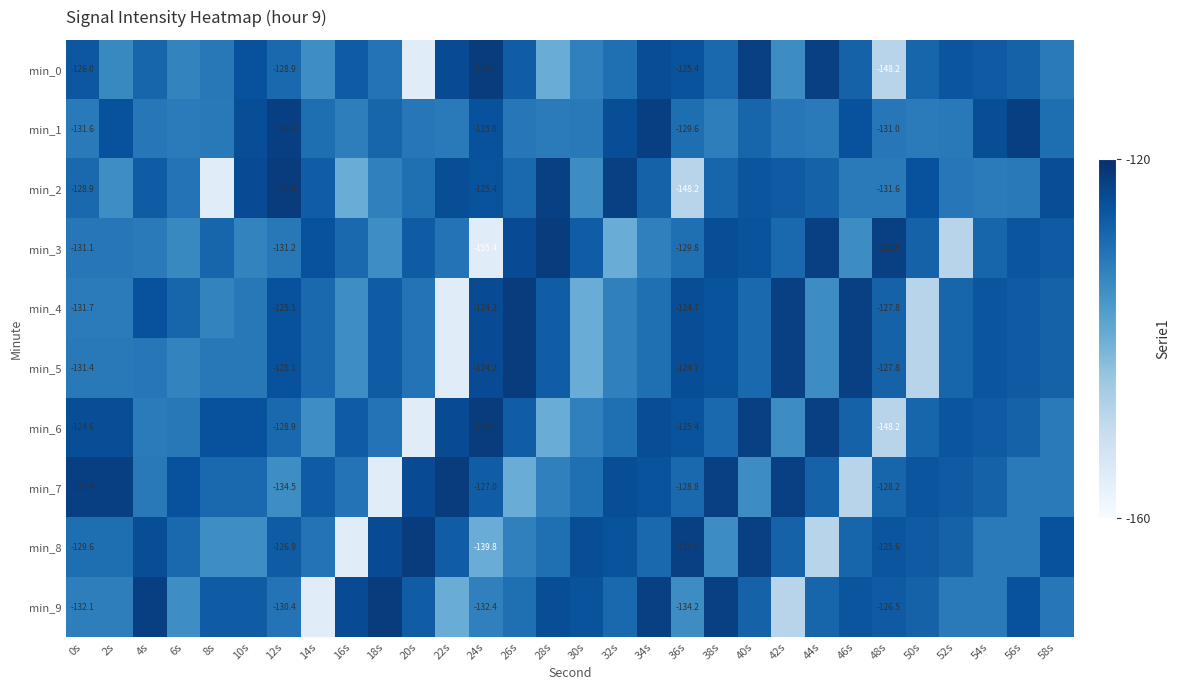

At which label does min_7 reach its minimum?

18s